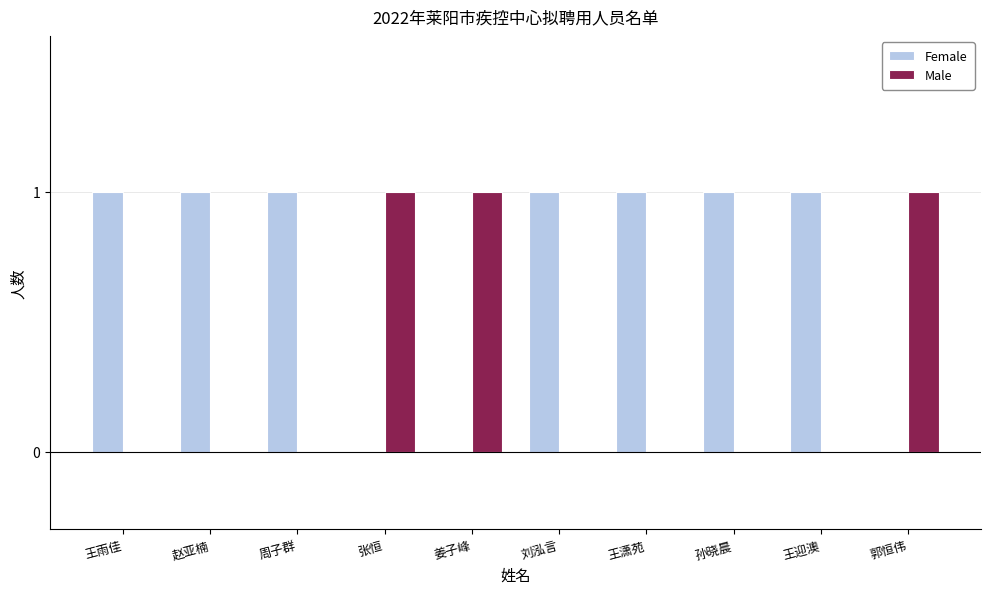

Count the number of data series in this chart.

2